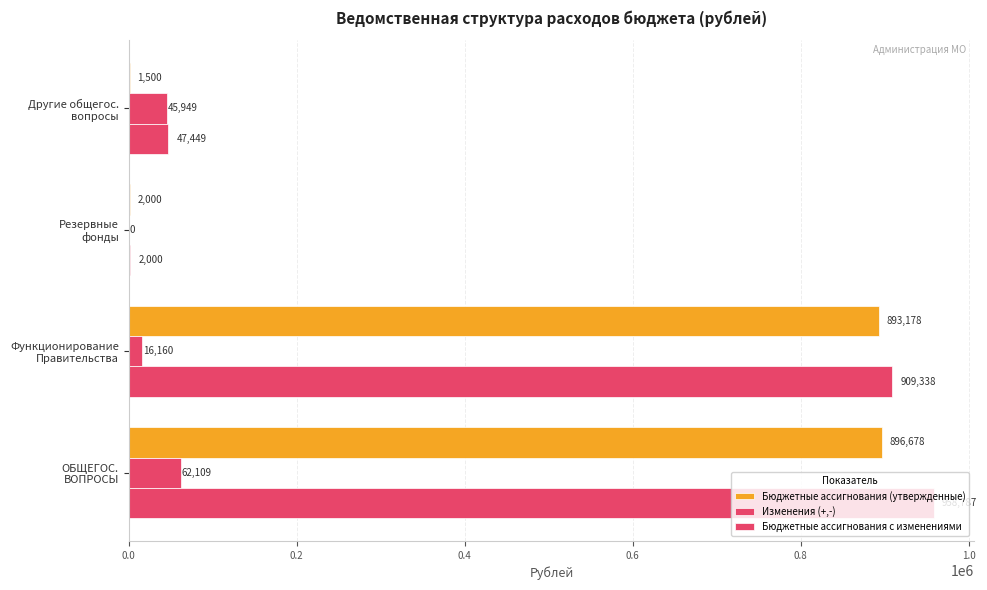

How many series are shown in this chart?

3